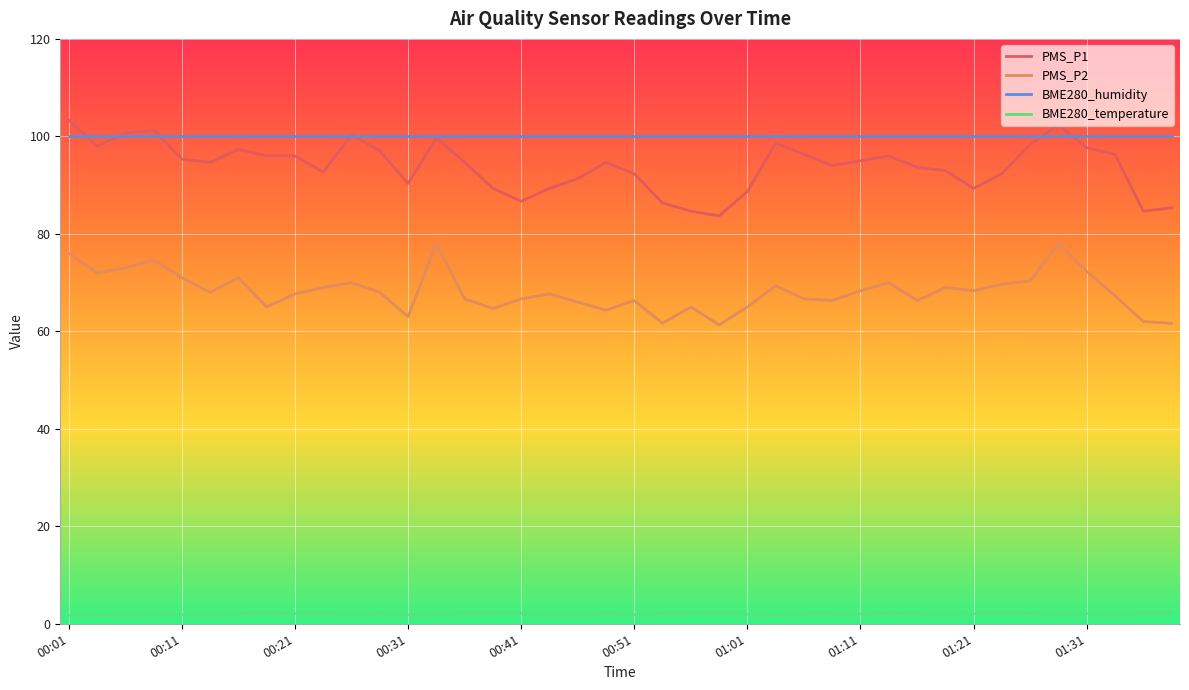

What is the greatest value displayed?

103.3